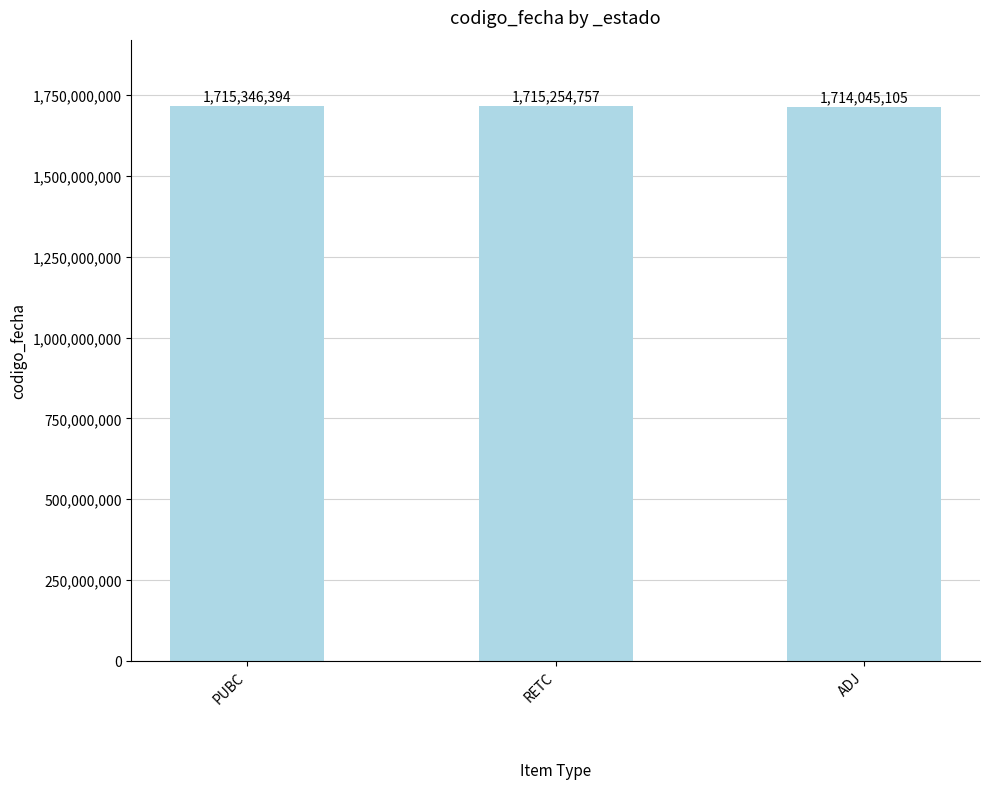

What is the sum of the values at PUBC and ADJ?

3429391499